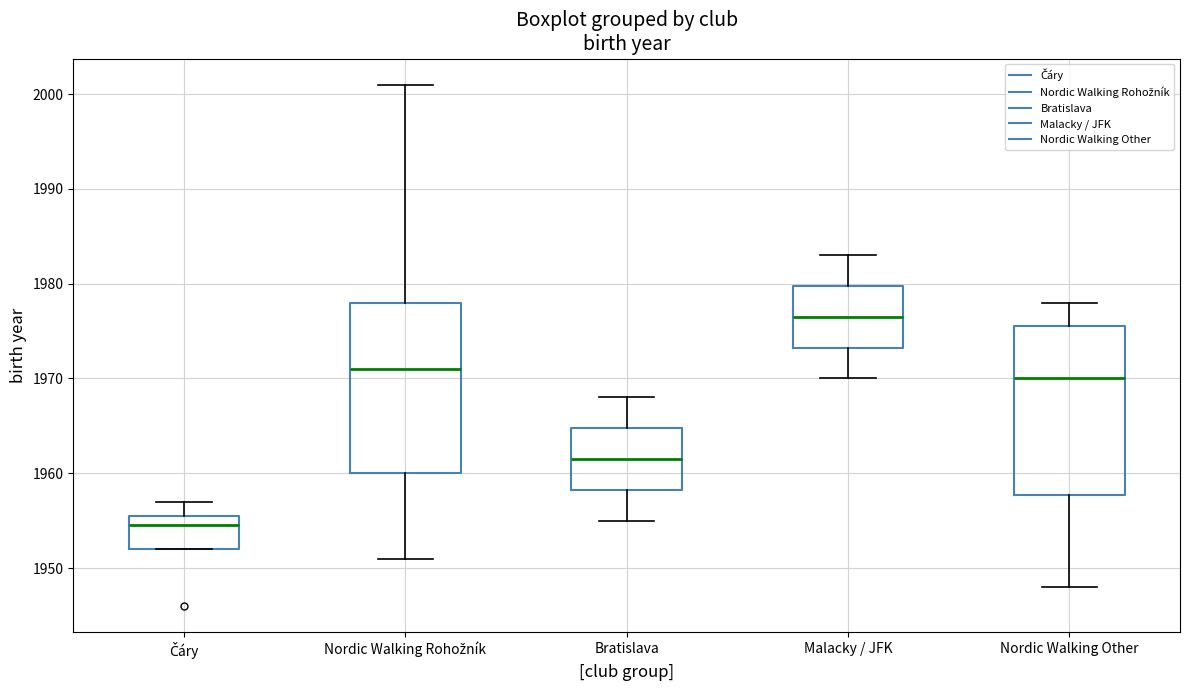

Where does the upper whisker of the box for Bratislava end on the y-axis? The values are not printed on the chart, so give them approximately, as read against the axis.

1968